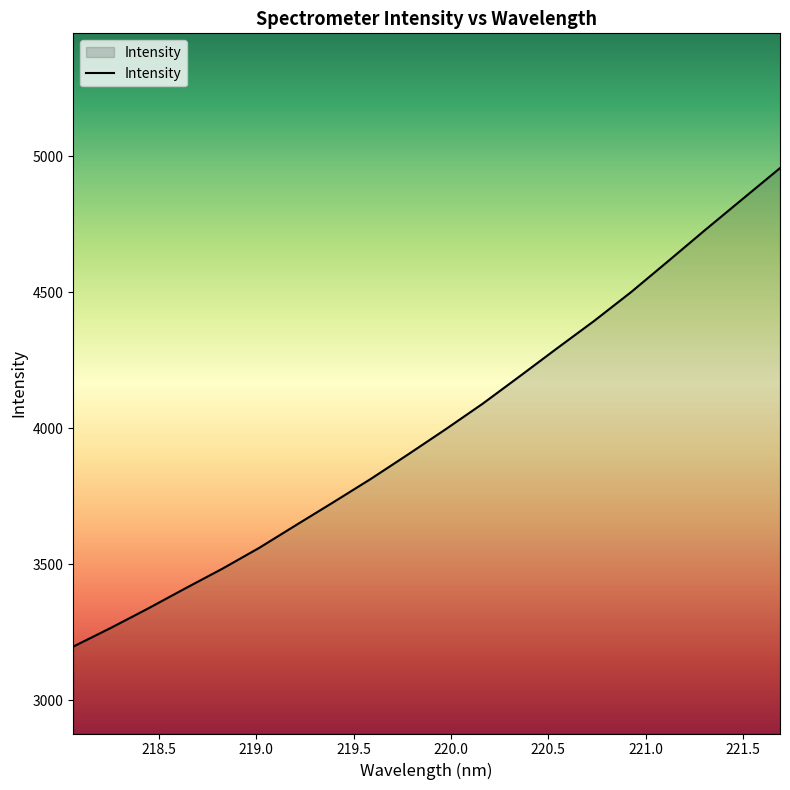

What is the minimum value shown in the chart?

3197.0